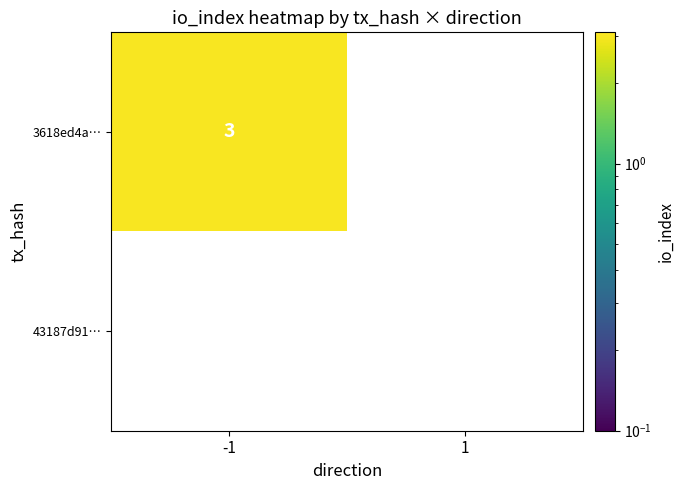

Is it true that 3618ed4a… equals 3 at -1?

True